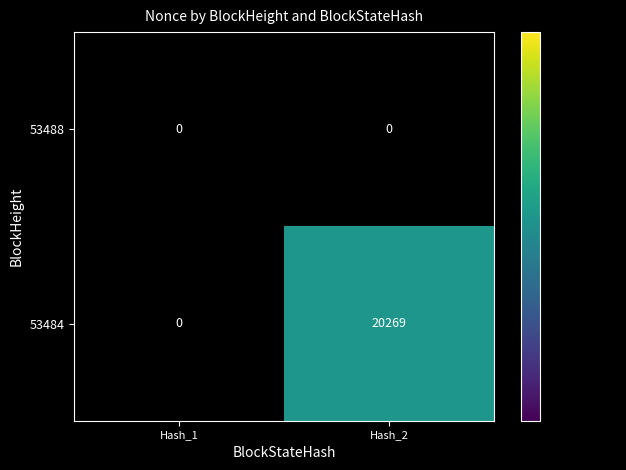

What is the difference between the 53484 values at Hash_1 and Hash_2?

20269